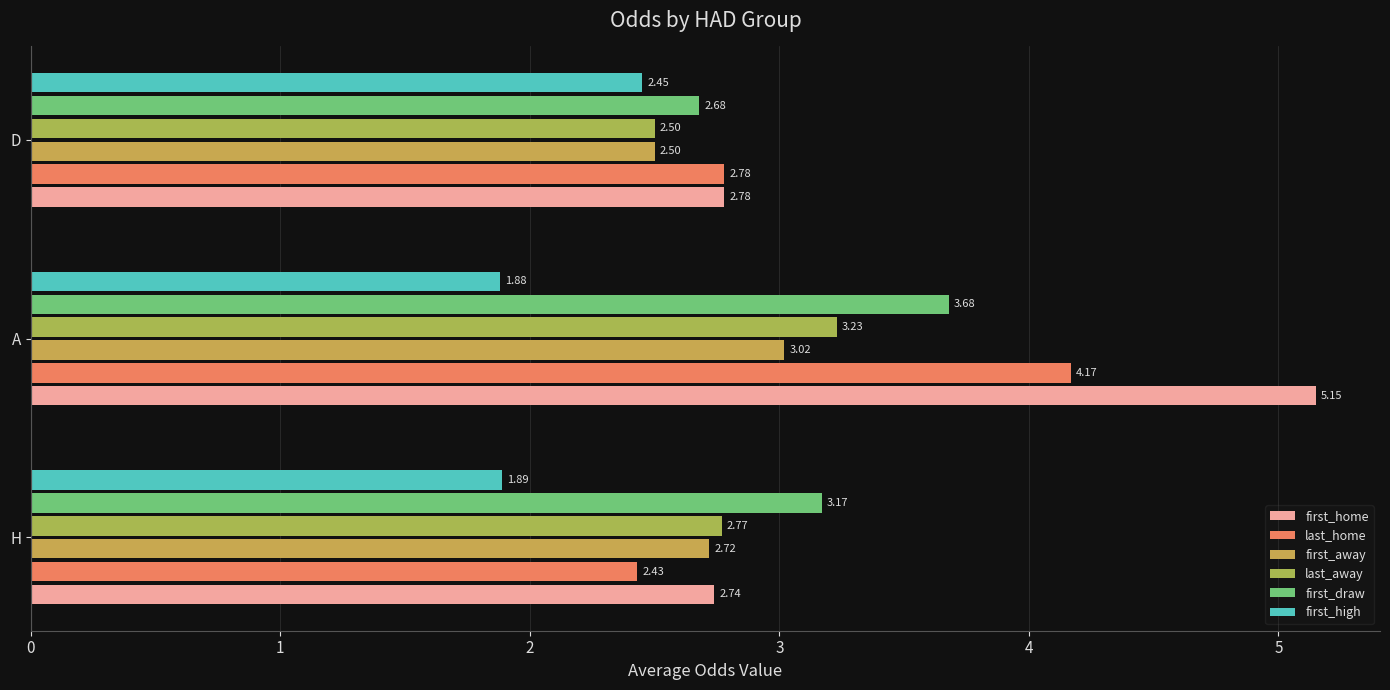

What are all the series names shown in the legend?

first_home, last_home, first_away, last_away, first_draw, first_high